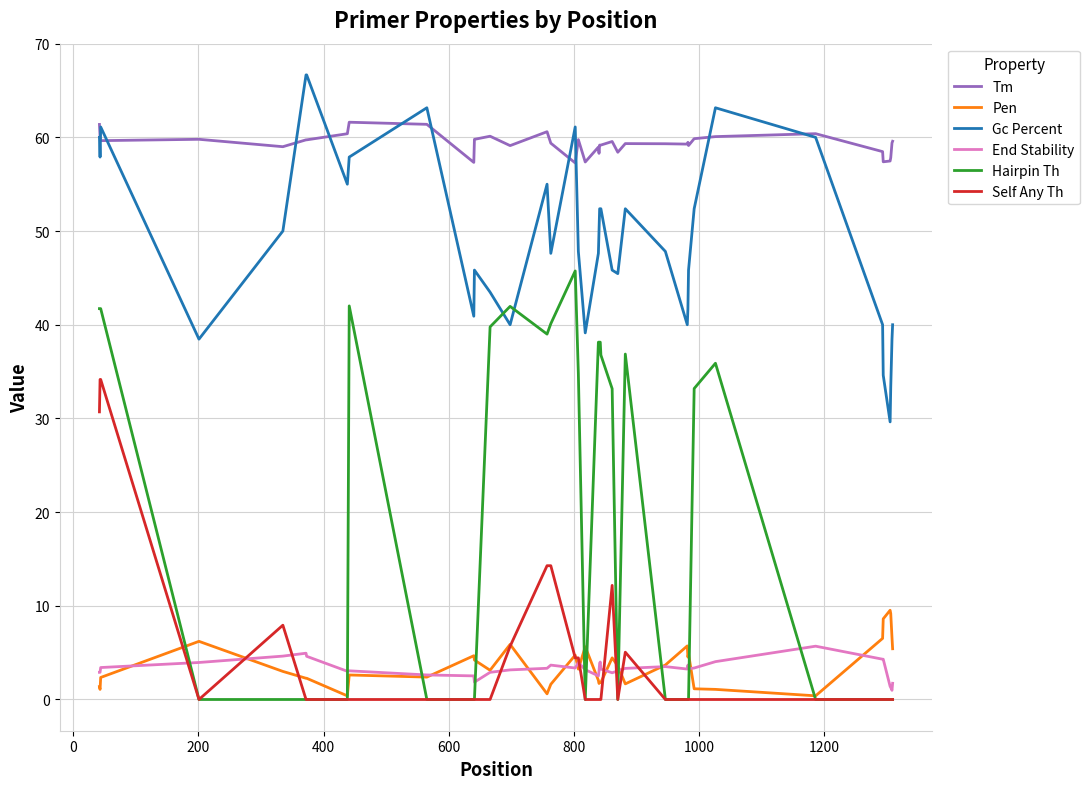

True or false: Self Any Th and End Stability intersect in this chart.

True